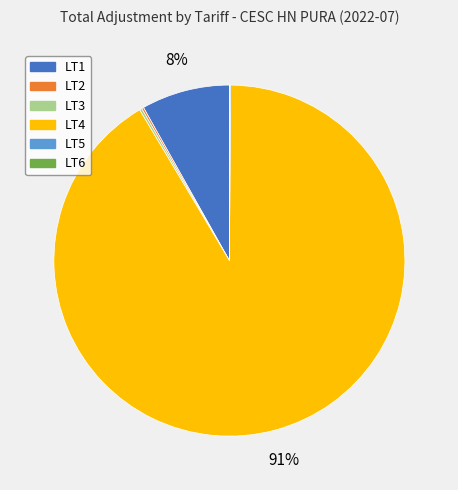

Is there any slice that represents more than half of the pie?

Yes